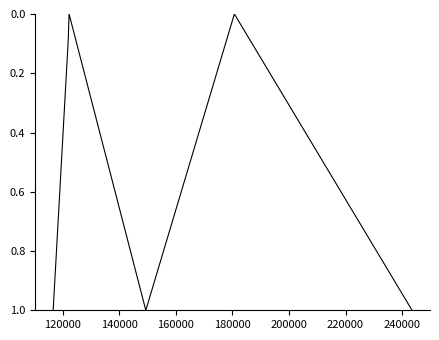

What is the greatest value displayed?

1.0